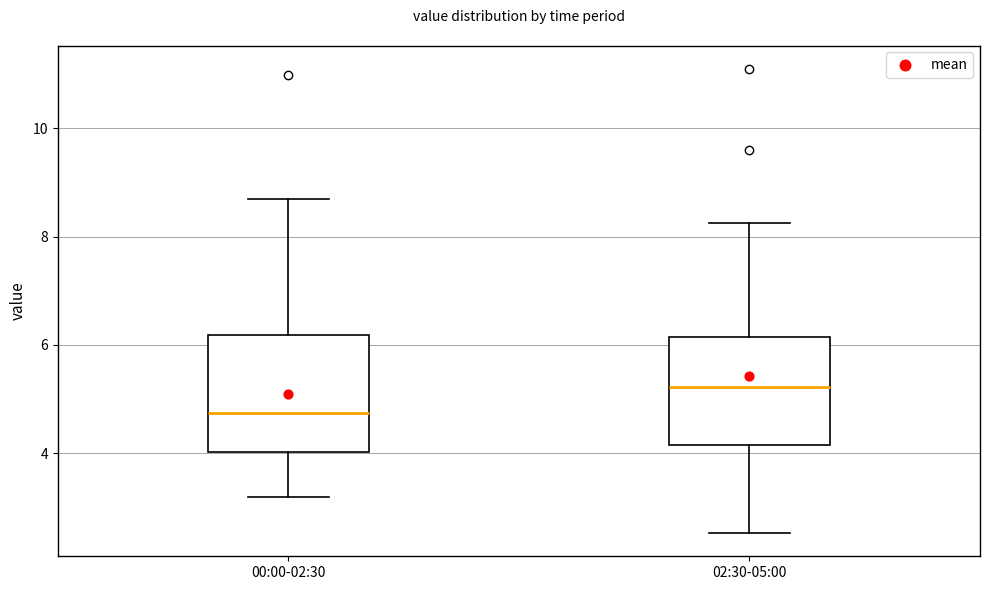

Where is the upper edge of the box for 00:00-02:30 on the y-axis? The values are not printed on the chart, so give them approximately, as read against the axis.

6.2